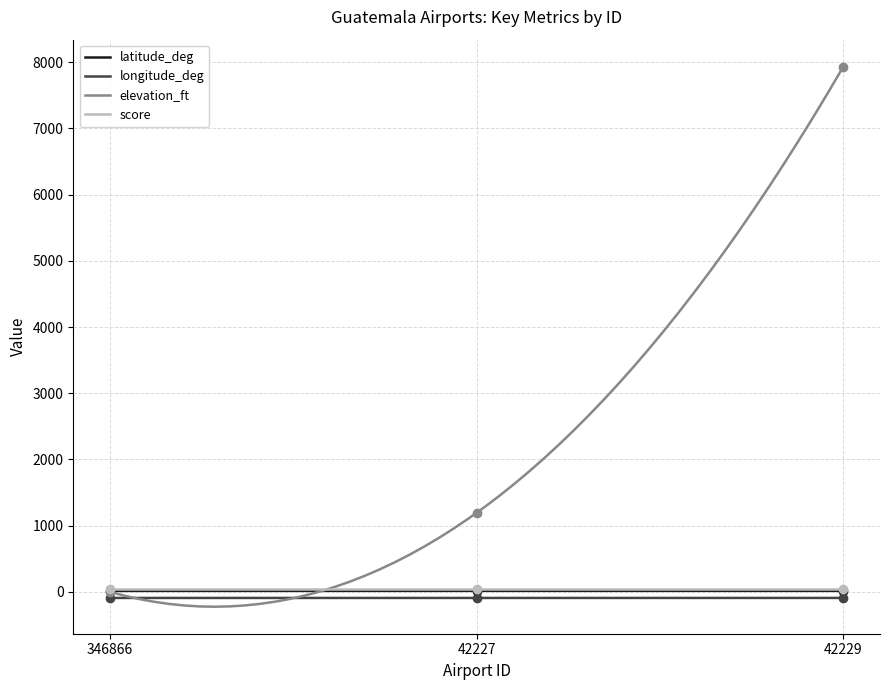

What is the difference between the highest and lowest values at 42229?

8024.8